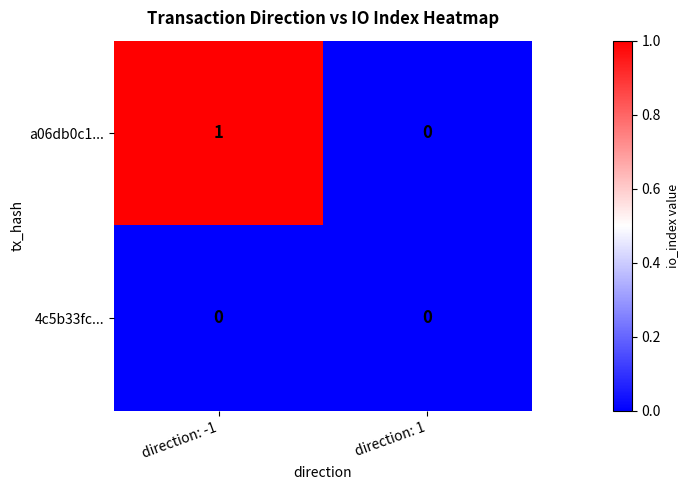

Which category has the highest value in the a06db0c1... series?

direction: -1